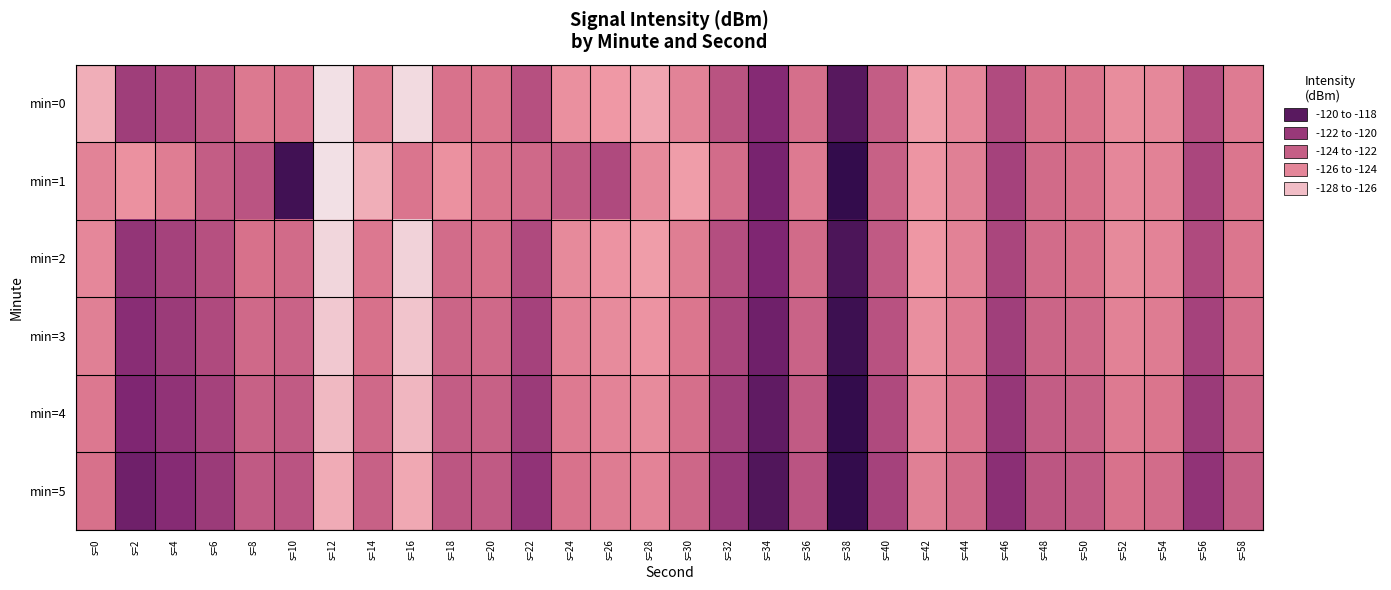

Reading left to right, what are all the values shown in this chart?

min=0: s=0=-126.6	s=2=-121.2	s=4=-121.8	s=6=-122.6	s=8=-124.3	s=10=-124.0	s=12=-128.0	s=14=-124.6	s=16=-127.8	s=18=-123.9	s=20=-124.1	s=22=-122.2	s=24=-125.5	s=26=-126.0	s=28=-126.3	s=30=-124.8	s=32=-122.3	s=34=-120.2	s=36=-123.8	s=38=-119.0	s=40=-122.9	s=42=-126.2	s=44=-125.1	s=46=-121.9	s=48=-123.9	s=50=-124.1	s=52=-125.4	s=54=-125.1	s=56=-122.1	s=58=-124.4
min=1: s=0=-124.9	s=2=-125.6	s=4=-124.6	s=6=-122.9	s=8=-122.4	s=10=-118.4	s=12=-128.0	s=14=-126.6	s=16=-124.1	s=18=-125.6	s=20=-124.1	s=22=-123.5	s=24=-122.8	s=26=-121.9	s=28=-125.3	s=30=-126.1	s=32=-123.7	s=34=-119.8	s=36=-124.4	s=38=-117.9	s=40=-123.1	s=42=-125.8	s=44=-124.7	s=46=-121.5	s=48=-123.6	s=50=-123.9	s=52=-125.1	s=54=-124.8	s=56=-121.7	s=58=-124.2
min=2: s=0=-125.1	s=2=-120.8	s=4=-121.5	s=6=-122.2	s=8=-123.9	s=10=-123.6	s=12=-127.7	s=14=-124.3	s=16=-127.6	s=18=-123.7	s=20=-123.9	s=22=-121.9	s=24=-125.2	s=26=-125.7	s=28=-126.1	s=30=-124.6	s=32=-122.1	s=34=-120.0	s=36=-123.6	s=38=-118.7	s=40=-122.7	s=42=-125.9	s=44=-124.8	s=46=-121.7	s=48=-123.7	s=50=-123.9	s=52=-125.2	s=54=-124.9	s=56=-121.9	s=58=-124.2
min=3: s=0=-124.7	s=2=-120.4	s=4=-121.1	s=6=-121.9	s=8=-123.5	s=10=-123.2	s=12=-127.3	s=14=-123.9	s=16=-127.2	s=18=-123.3	s=20=-123.5	s=22=-121.5	s=24=-124.8	s=26=-125.3	s=28=-125.7	s=30=-124.2	s=32=-121.7	s=34=-119.6	s=36=-123.2	s=38=-118.3	s=40=-122.3	s=42=-125.5	s=44=-124.4	s=46=-121.3	s=48=-123.3	s=50=-123.5	s=52=-124.8	s=54=-124.5	s=56=-121.5	s=58=-123.8
min=4: s=0=-124.3	s=2=-120.0	s=4=-120.7	s=6=-121.5	s=8=-123.1	s=10=-122.8	s=12=-126.9	s=14=-123.5	s=16=-126.8	s=18=-122.9	s=20=-123.1	s=22=-121.1	s=24=-124.4	s=26=-124.9	s=28=-125.3	s=30=-123.8	s=32=-121.3	s=34=-119.2	s=36=-122.8	s=38=-117.9	s=40=-121.9	s=42=-125.1	s=44=-124.0	s=46=-120.9	s=48=-122.9	s=50=-123.1	s=52=-124.4	s=54=-124.1	s=56=-121.1	s=58=-123.4
min=5: s=0=-123.9	s=2=-119.6	s=4=-120.3	s=6=-121.1	s=8=-122.7	s=10=-122.4	s=12=-126.5	s=14=-123.1	s=16=-126.4	s=18=-122.5	s=20=-122.7	s=22=-120.7	s=24=-124.0	s=26=-124.5	s=28=-124.9	s=30=-123.4	s=32=-120.9	s=34=-118.8	s=36=-122.4	s=38=-117.5	s=40=-121.5	s=42=-124.7	s=44=-123.6	s=46=-120.5	s=48=-122.5	s=50=-122.7	s=52=-124.0	s=54=-123.7	s=56=-120.7	s=58=-123.0